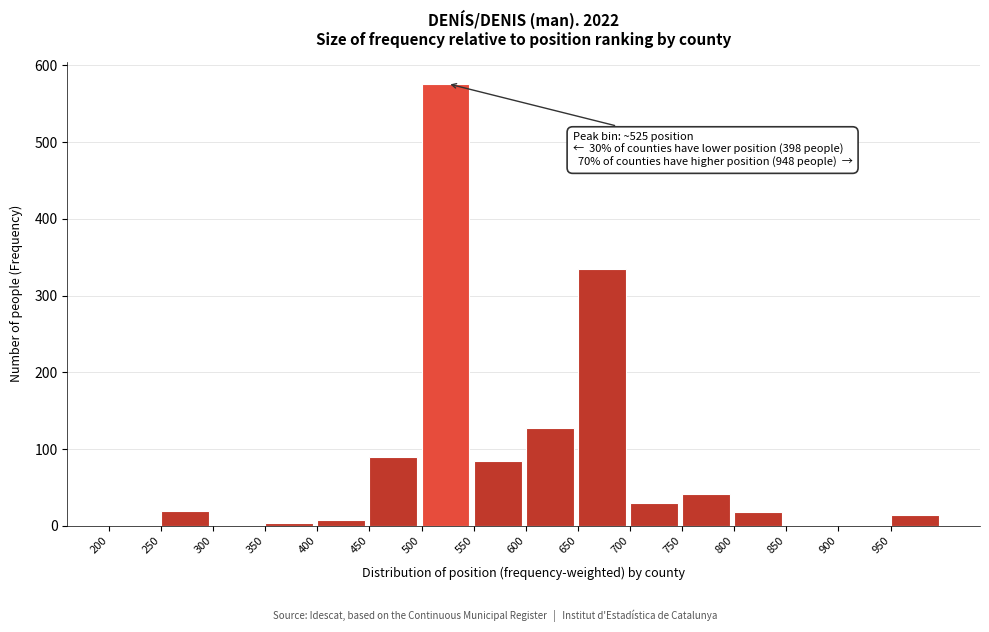

Which range on the x-axis has the tallest bar?

500 to 550